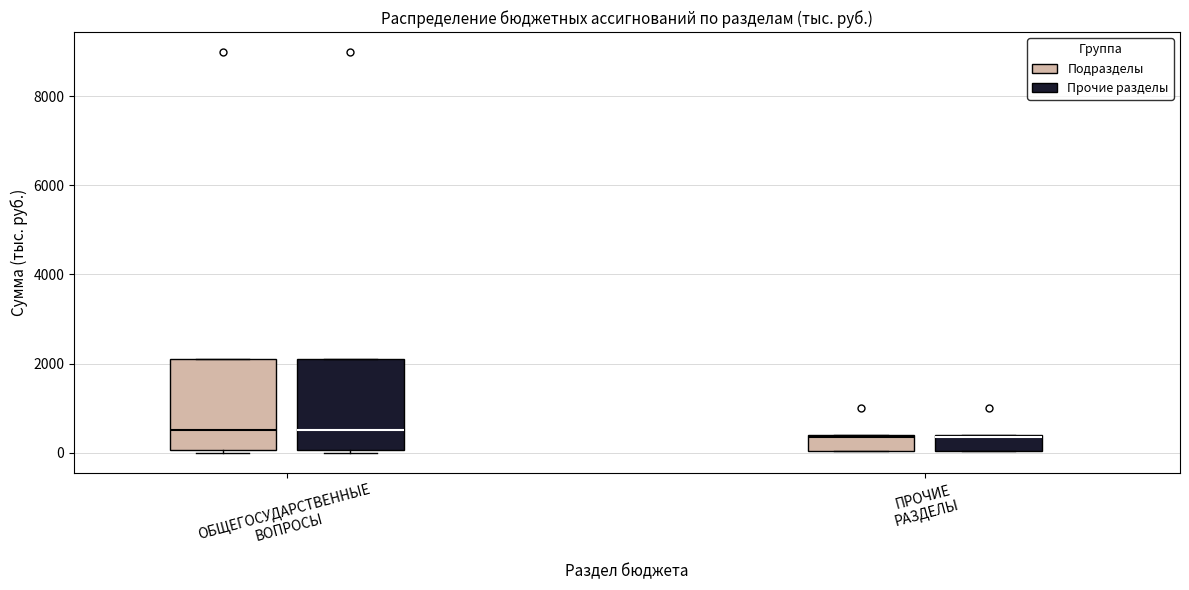

Where is the lower edge of the box for ОБЩЕГОСУДАРСТВЕННЫЕ ВОПРОСЫ (Прочие разделы) on the y-axis? The values are not printed on the chart, so give them approximately, as read against the axis.

0